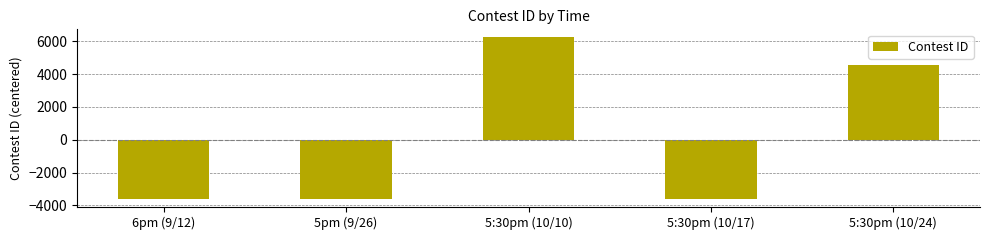

True or false: the data shows -5253.9 at 6pm (9/12).

False